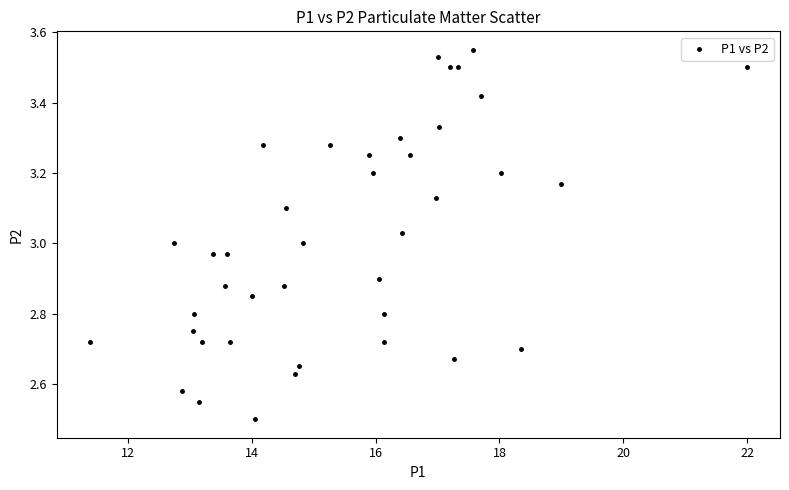

What is the range of X values (max minus min)?

10.6